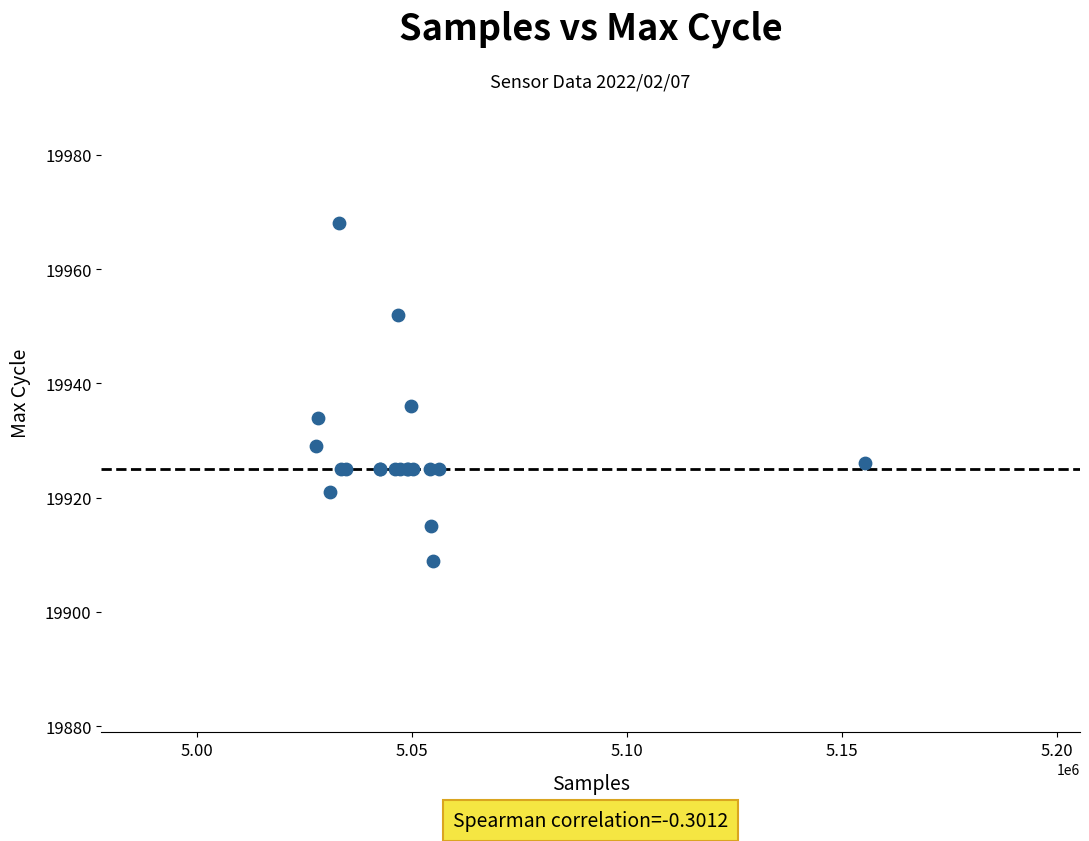

What Y value in the scatter plot is closest to 19938?

19936